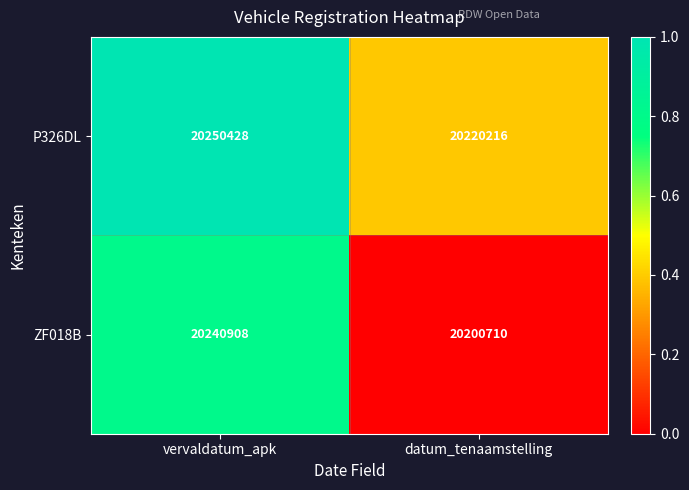

Reading right to left, transcribe all the data shown in this chart.

P326DL: 20220216	20250428
ZF018B: 20200710	20240908